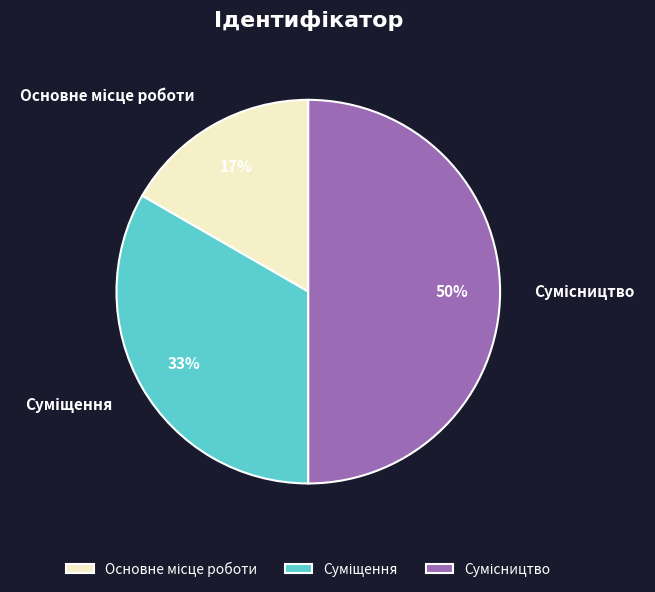

To the nearest percent, what is the difference between the largest and smallest slice percentages?

33%